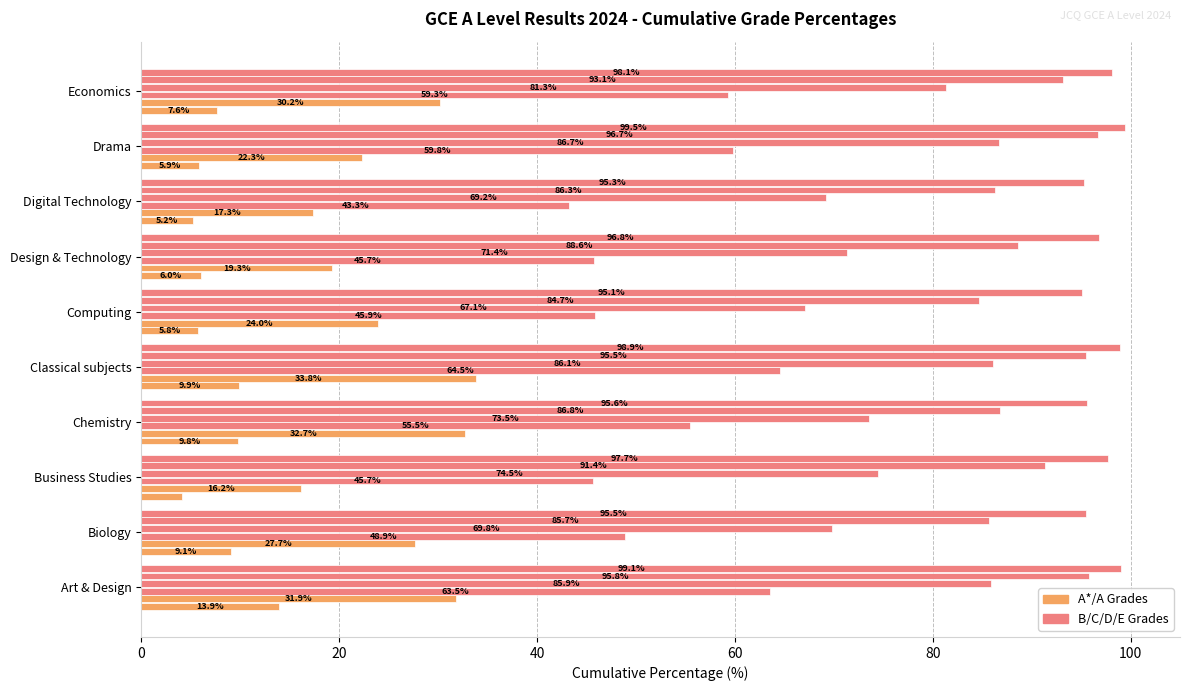

Count the number of categories in the chart.

10